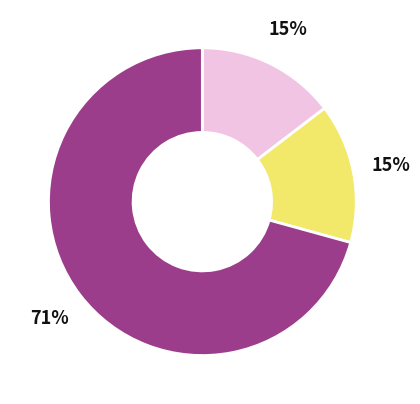

To the nearest percent, what is the average slice percentage?

33%